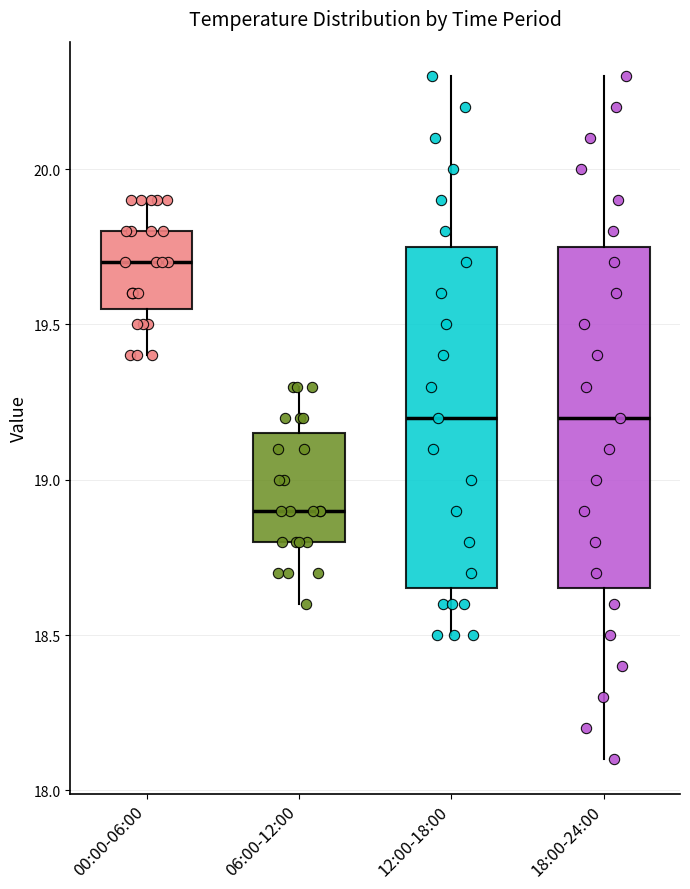

Where is the upper edge of the box for 18:00-24:00 on the y-axis? The values are not printed on the chart, so give them approximately, as read against the axis.

19.75